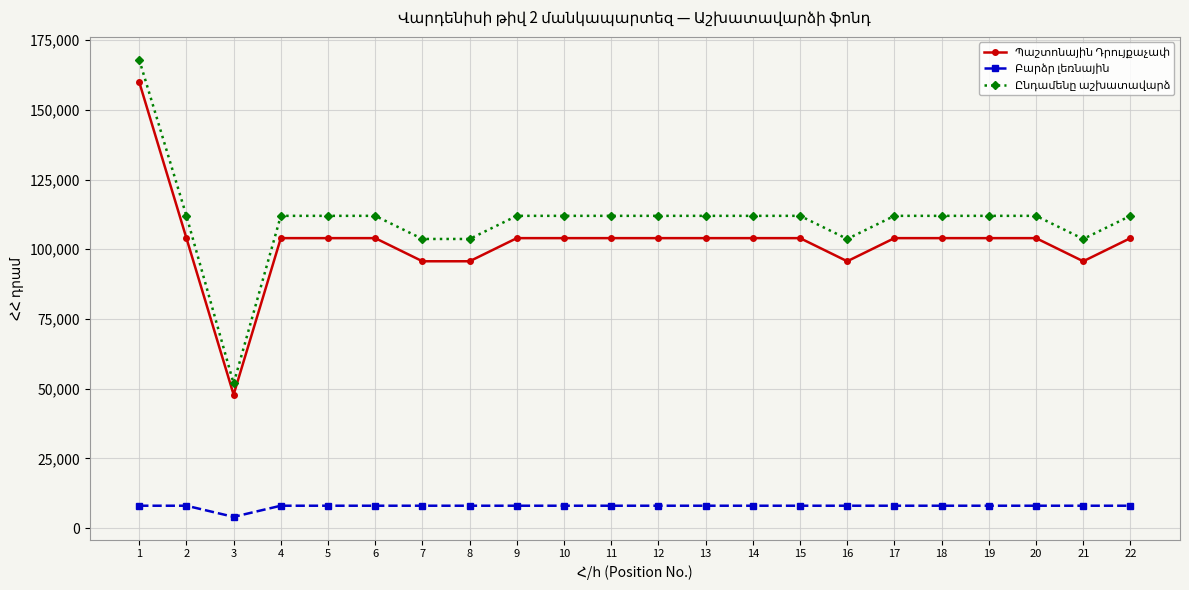

What is the total value across all series at 22?

224000